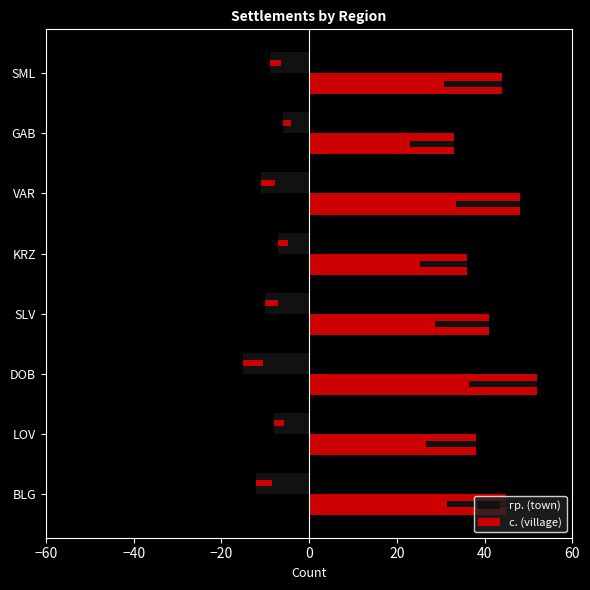

Reading left to right, list all the values displayed in this chart.

гр. (town): -12	-8	-15	-10	-7	-11	-6	-9
с. (village): 45	38	52	41	36	48	33	44